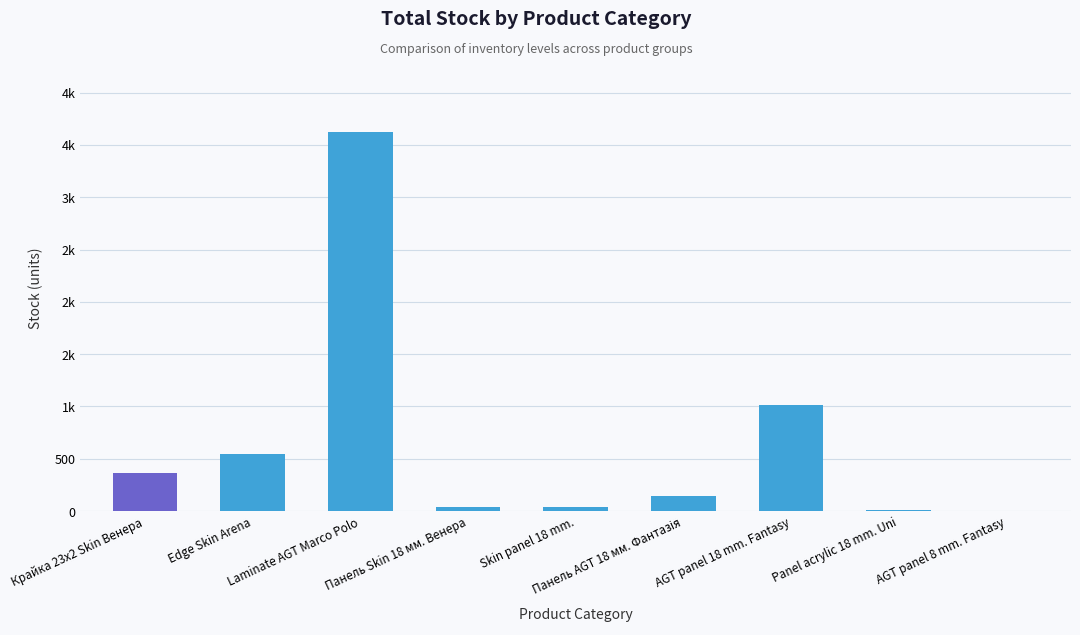

Are the bars horizontal?

No